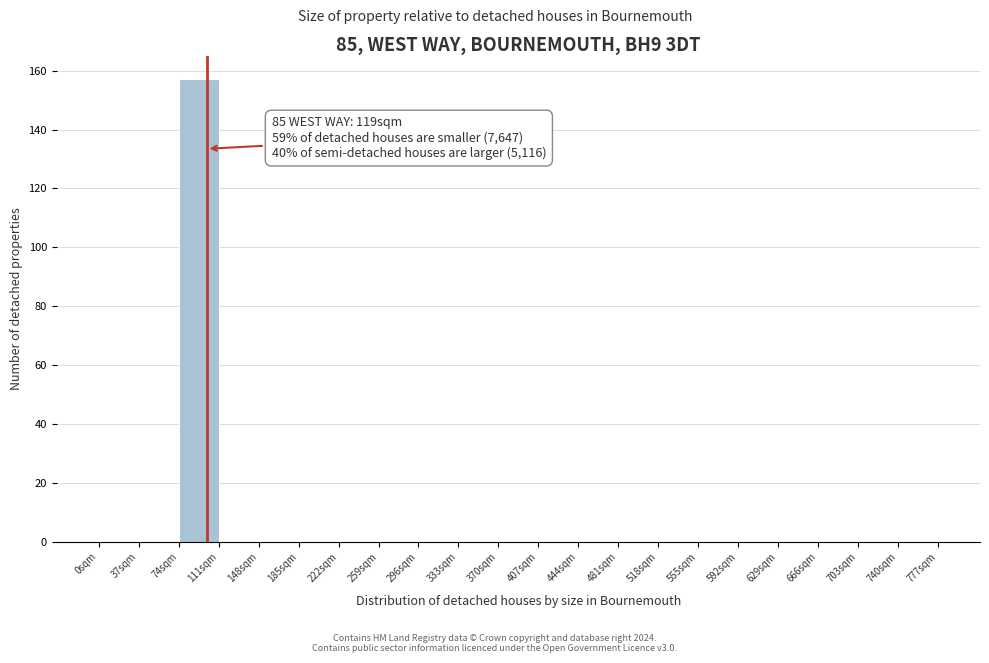

Which range on the x-axis has the tallest bar?

74 to 111